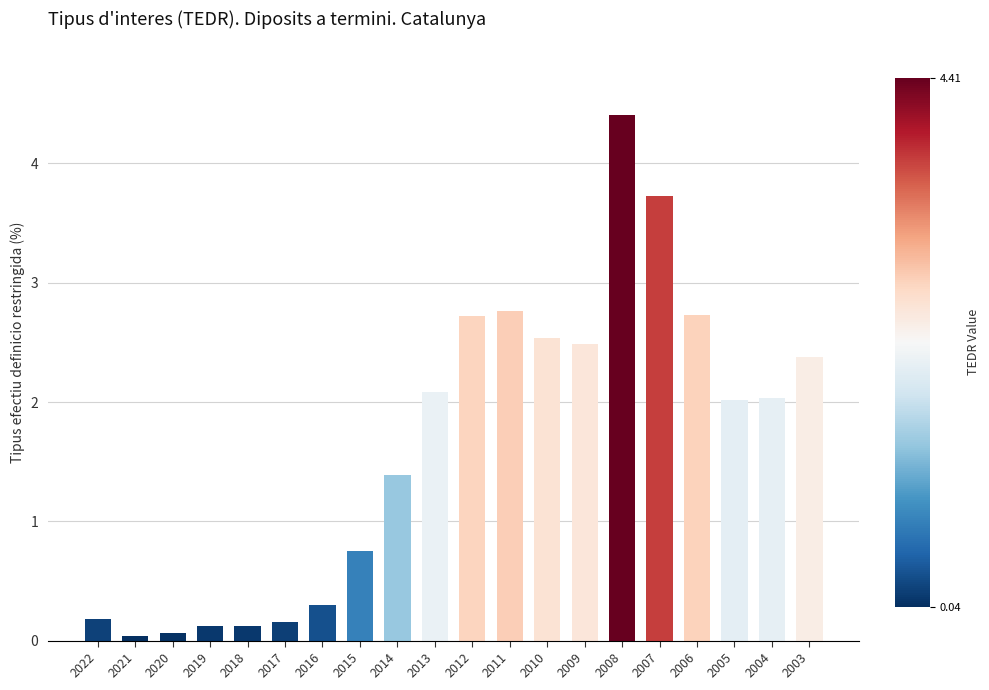

What is the difference between the values at 2019 and 2012?

2.6